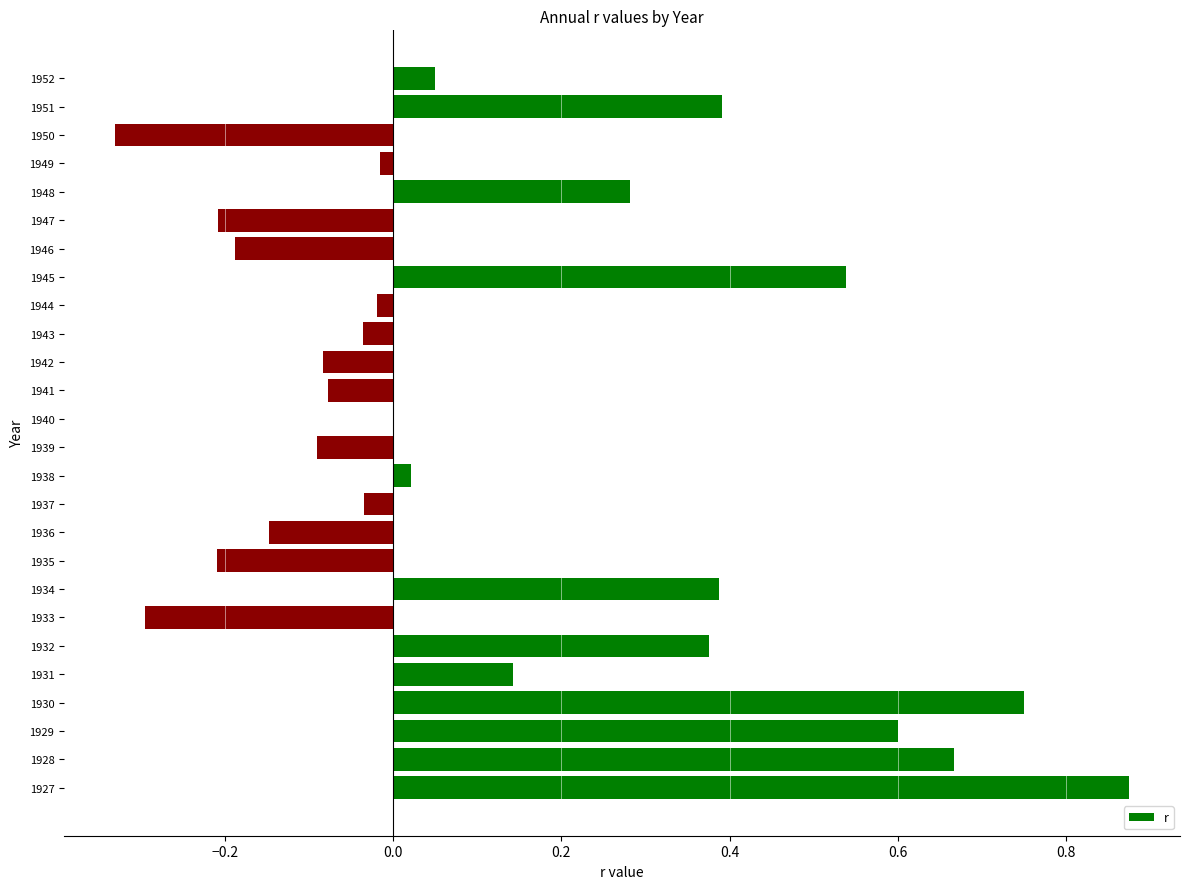

What is the sum of all values?

3.3